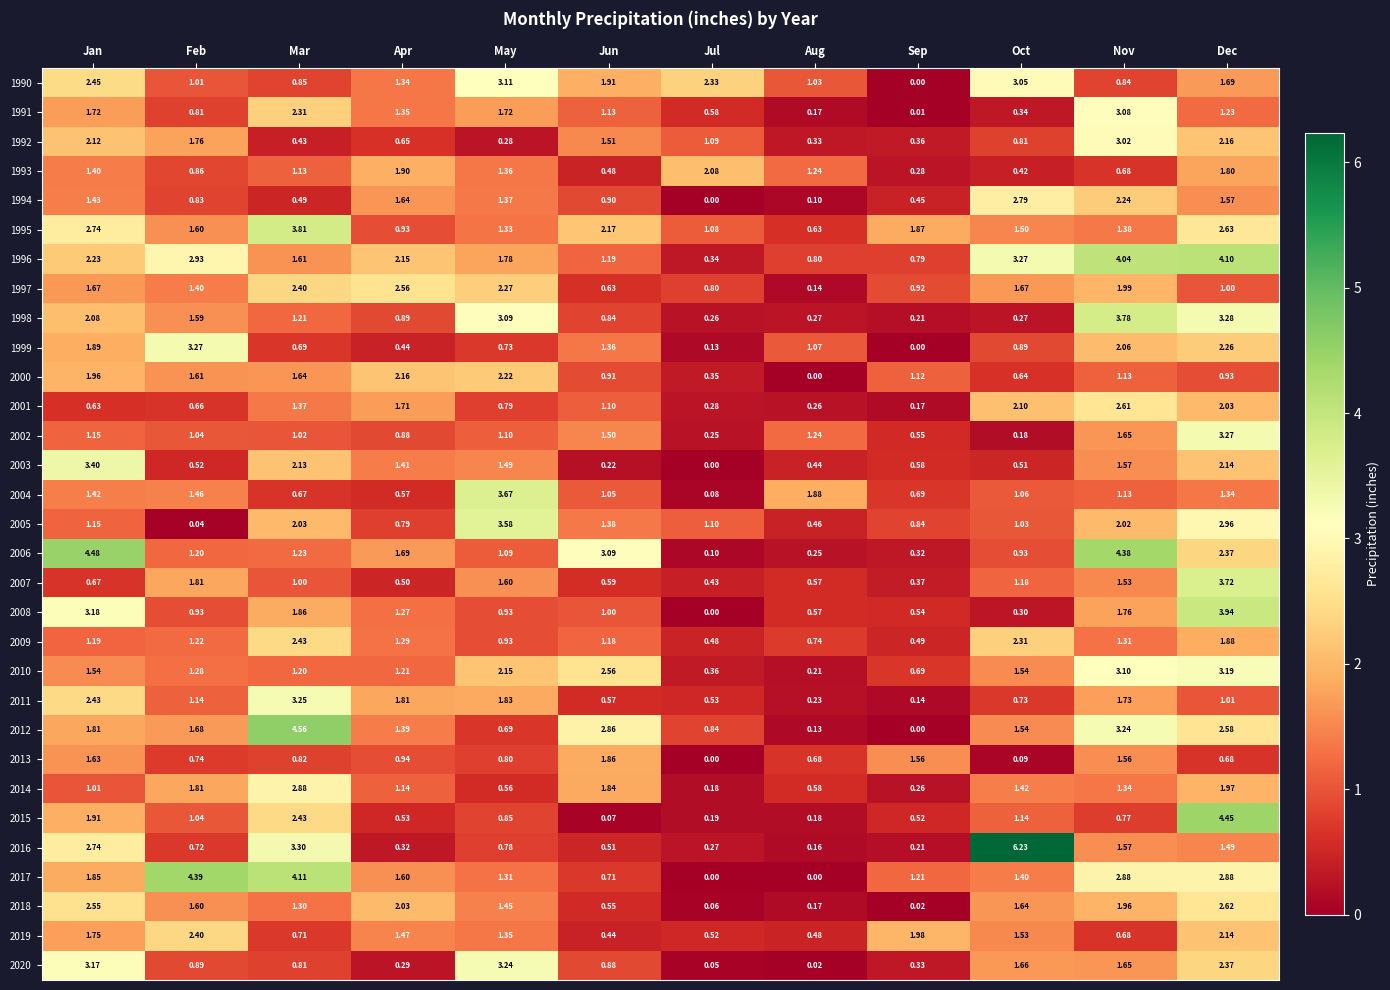

Which category has the highest value in the 2020 series?

May